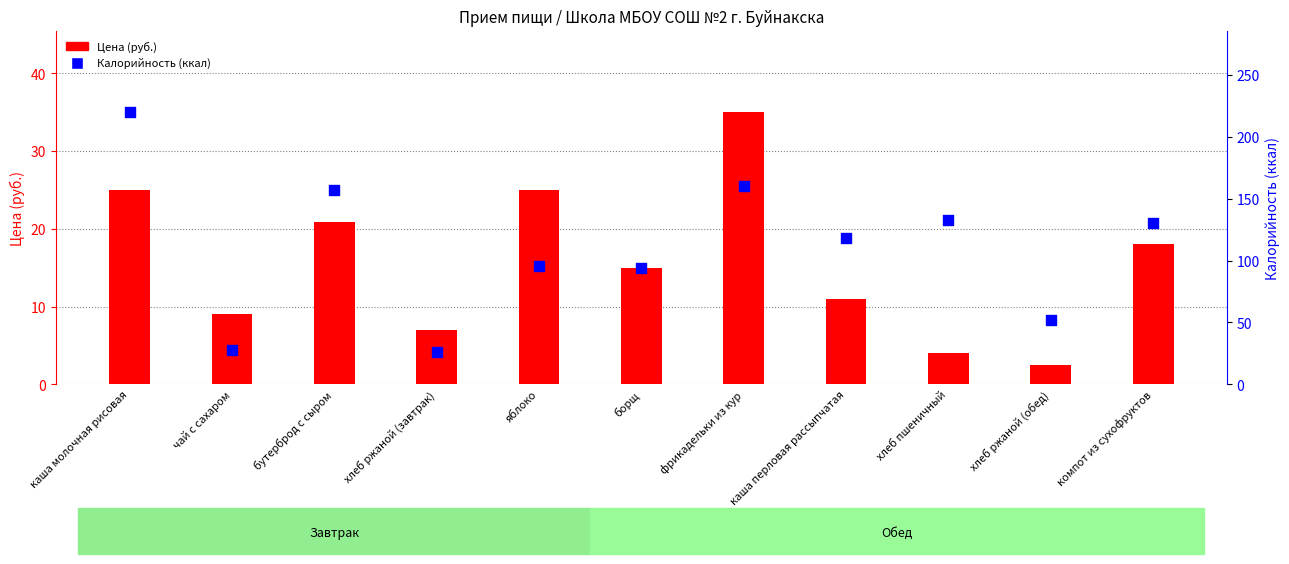

At which category is the sum across all series the highest?

каша молочная рисовая